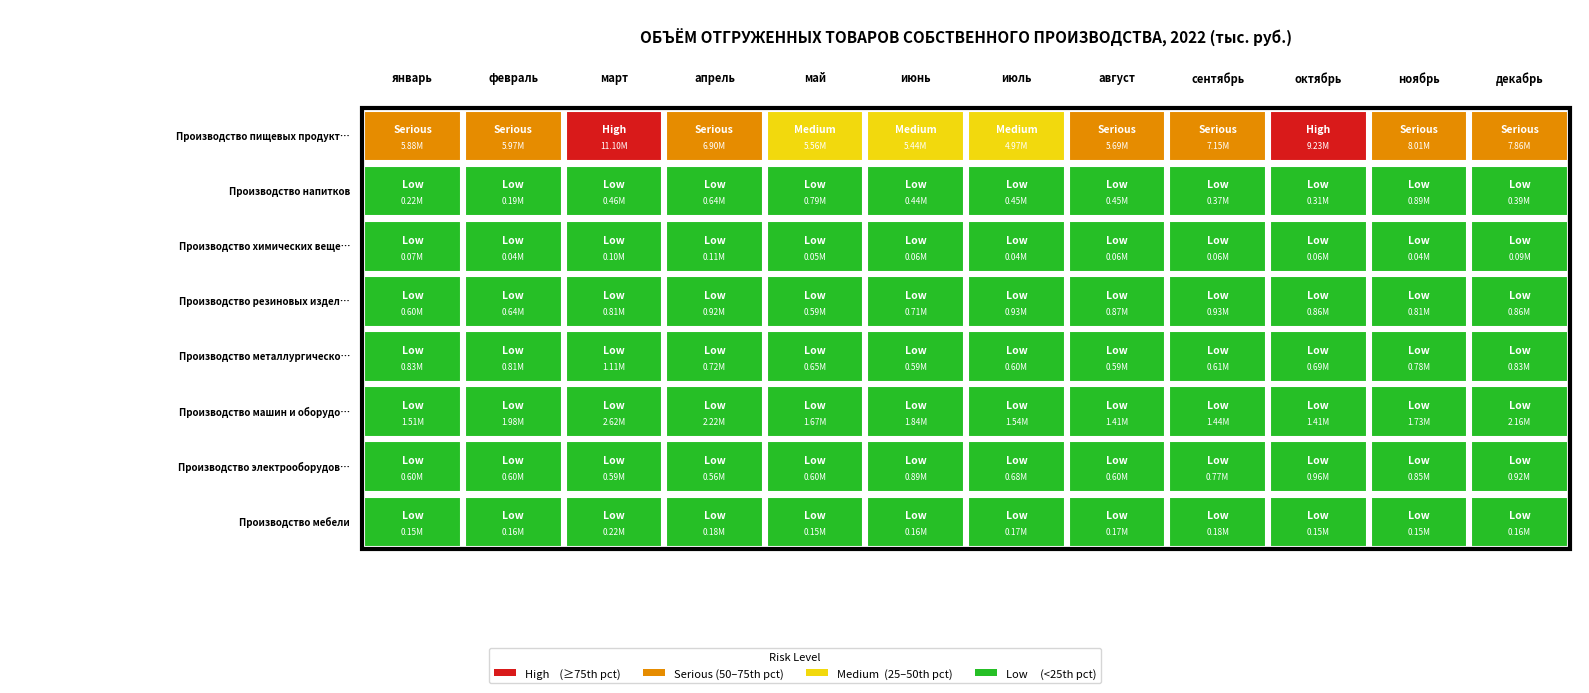

The value of Производство резиновых изделий at декабрь is 857060.4. True or false?

True